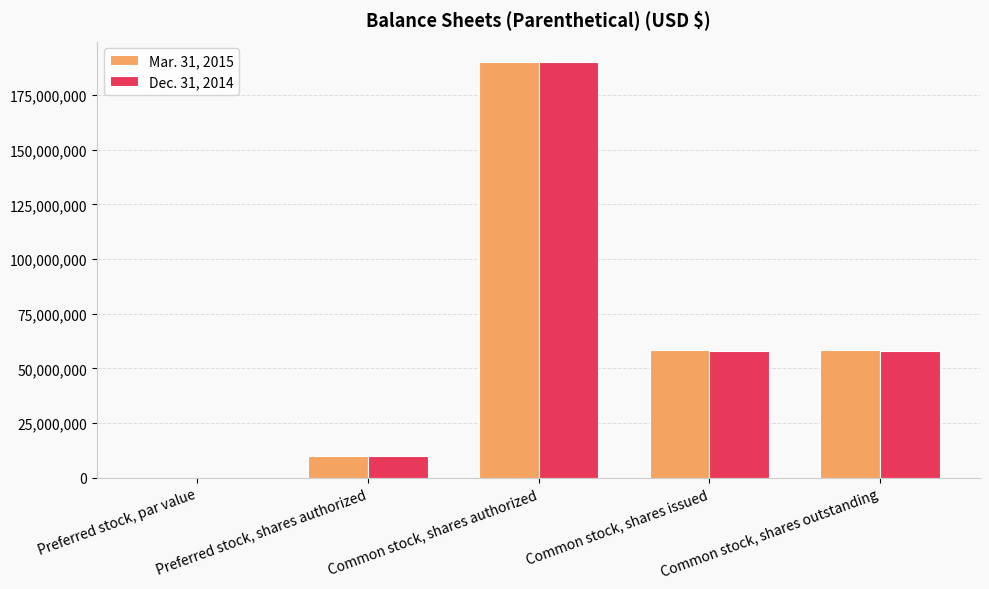

What is the sum of all Dec. 31, 2014 values?

316196028.0